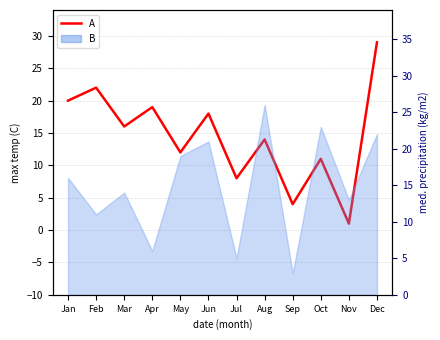

List the labels in order of value, smallest first.

Nov, Sep, Jul, Oct, May, Aug, Mar, Jun, Apr, Jan, Feb, Dec